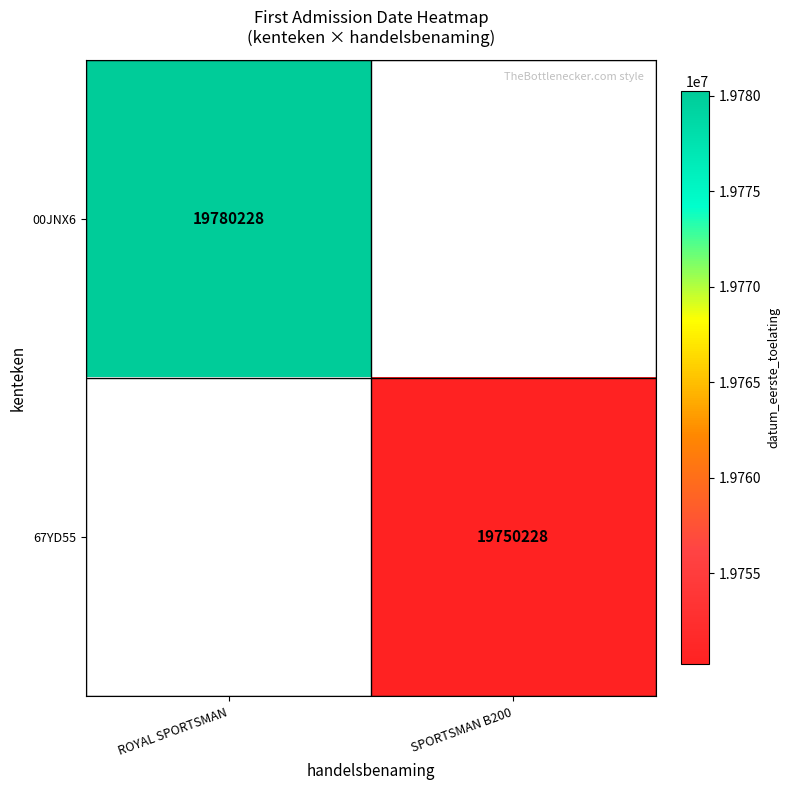

Which has a higher value, SPORTSMAN B200 or ROYAL SPORTSMAN?

ROYAL SPORTSMAN